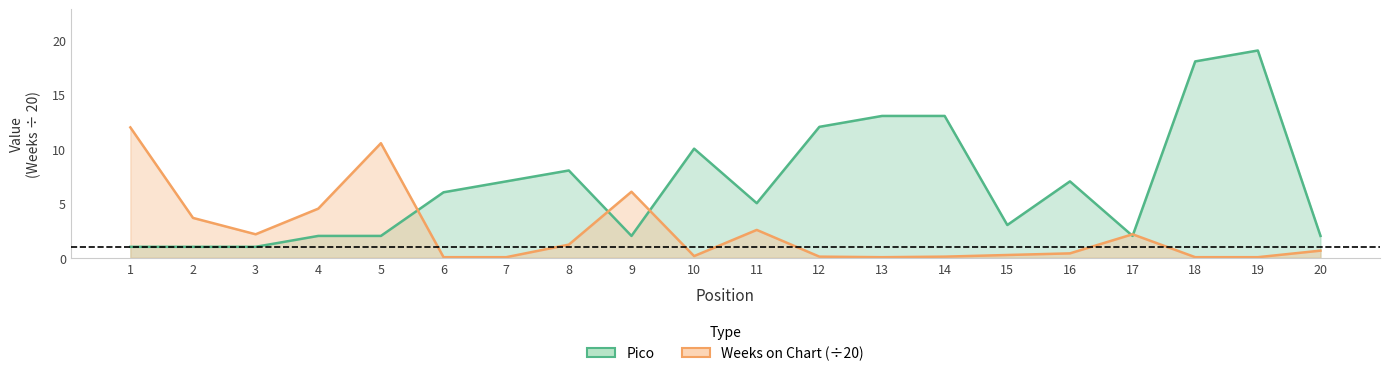

Reading right to left, what are all the values shown in this chart?

Pico: 20=2.0	19=19.0	18=18.0	17=2.0	16=7.0	15=3.0	14=13.0	13=13.0	12=12.0	11=5.0	10=10.0	9=2.0	8=8.0	7=7.0	6=6.0	5=2.0	4=2.0	3=1.0	2=1.0	1=1.0
Weeks on Chart (÷20): 20=0.7	19=0.1	18=0.1	17=2.1	16=0.4	15=0.2	14=0.1	13=0.1	12=0.1	11=2.5	10=0.1	9=6.0	8=1.2	7=0.1	6=0.1	5=10.5	4=4.5	3=2.1	2=3.6	1=11.9